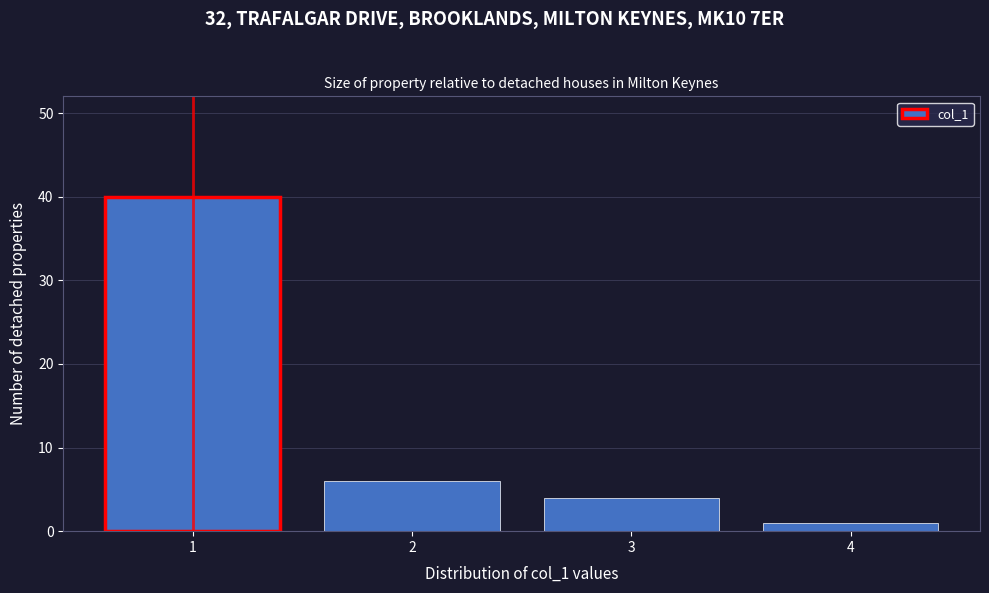

Reading left to right, extract all data points from this chart.

1=40	2=6	3=4	4=1